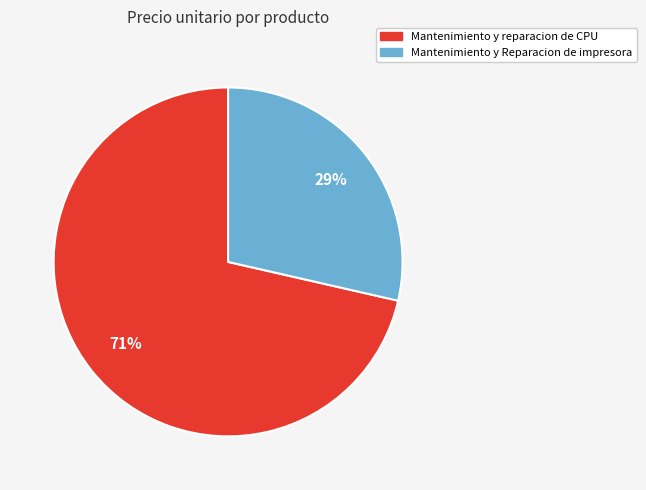

Which category has the smallest portion of the pie?

Mantenimiento y Reparacion de impresora